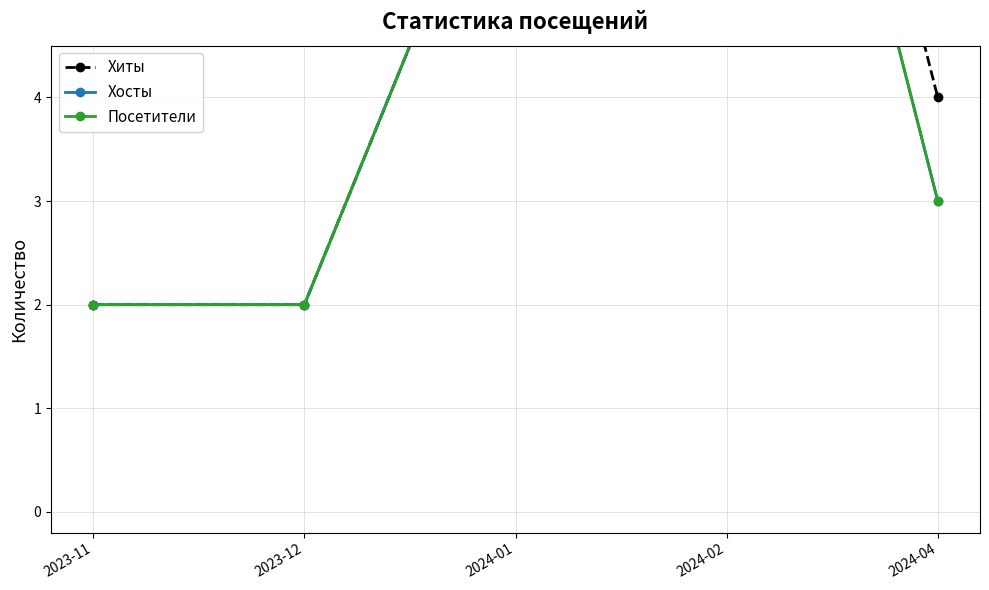

Which series changed the most between 2023-11 and 2024-01?

Хиты